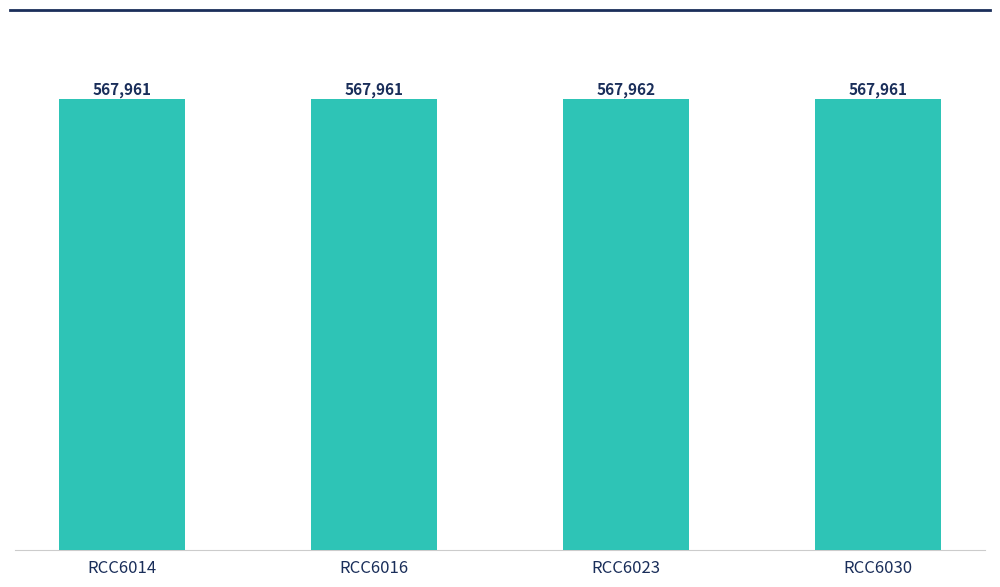

Reading right to left, list all the values displayed in this chart.

567961	567962	567961	567961